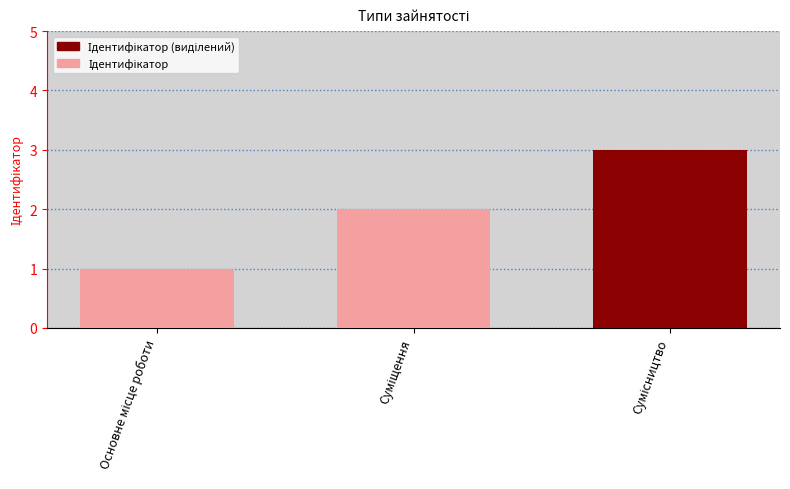

What is the sum of all values?

6